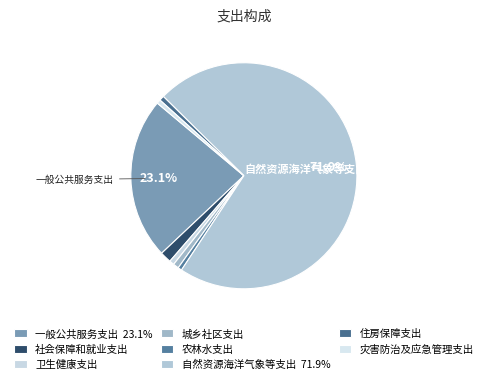

Count the number of slices in the pie.

8